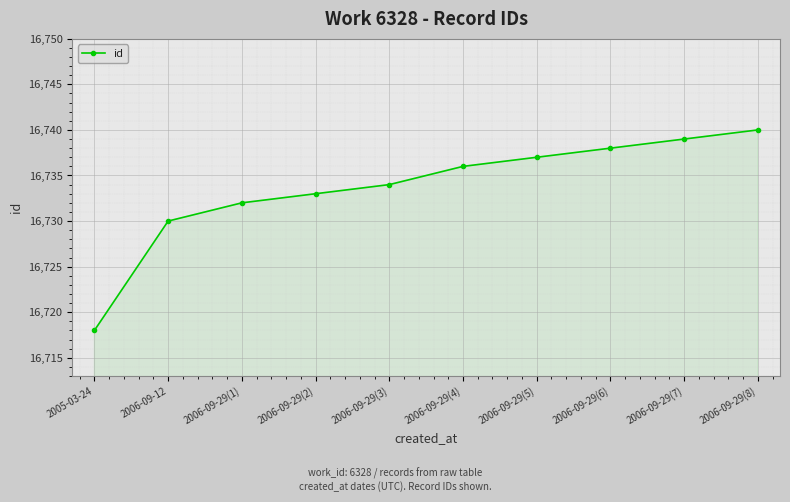

What is the greatest value displayed?

16740